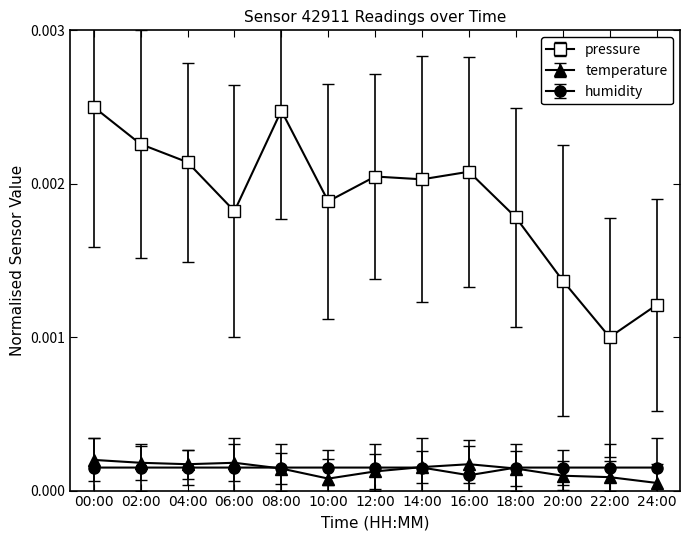

How many humidity values are between 0 and 1?

13